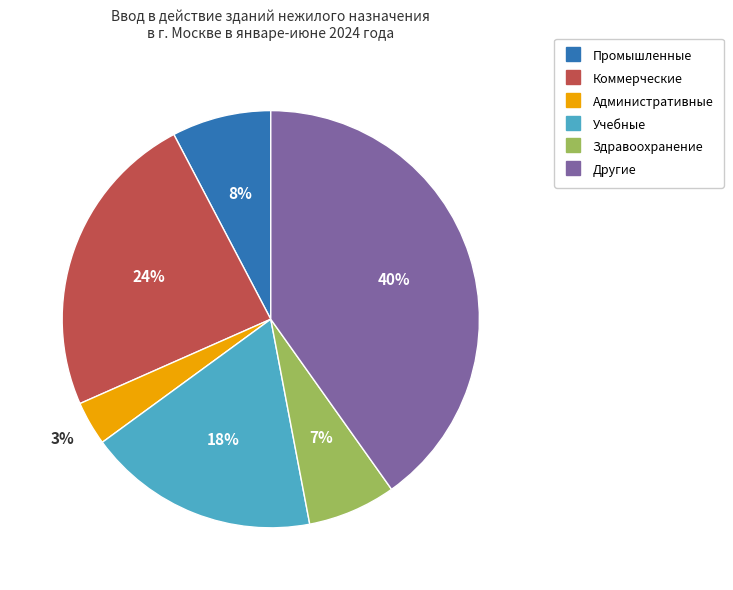

To the nearest percent, what percentage of the pie is Коммерческие?

24%